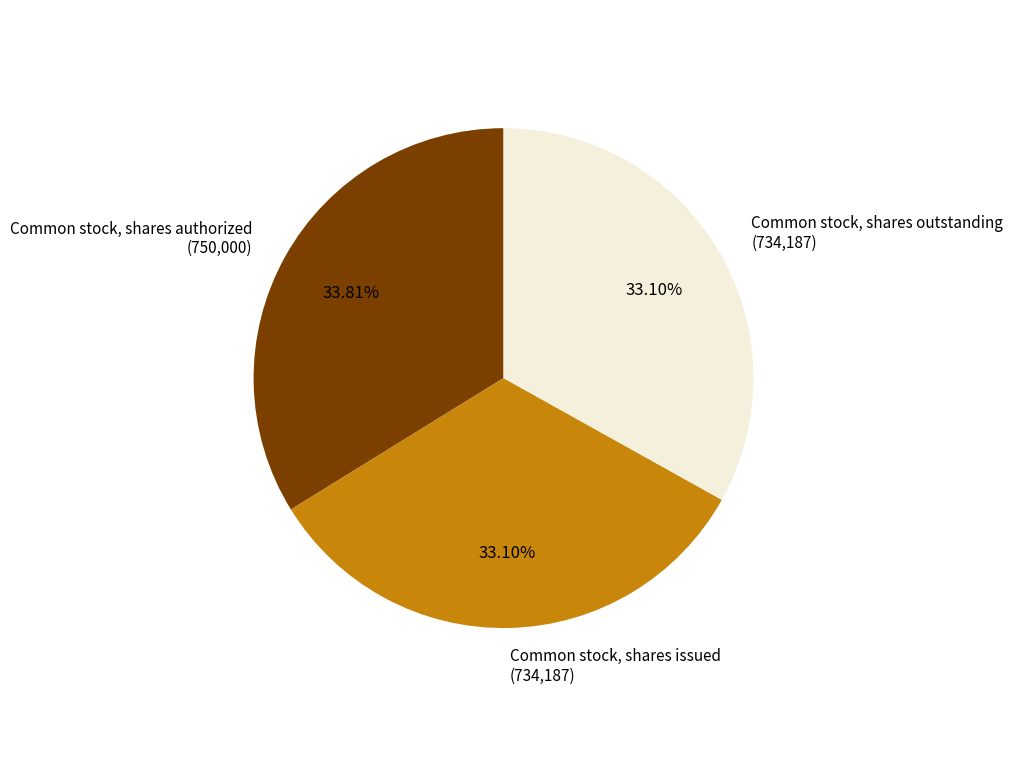

Is the sum of Common stock, shares outstanding (734,187) and Common stock, shares issued (734,187) greater than half?

Yes